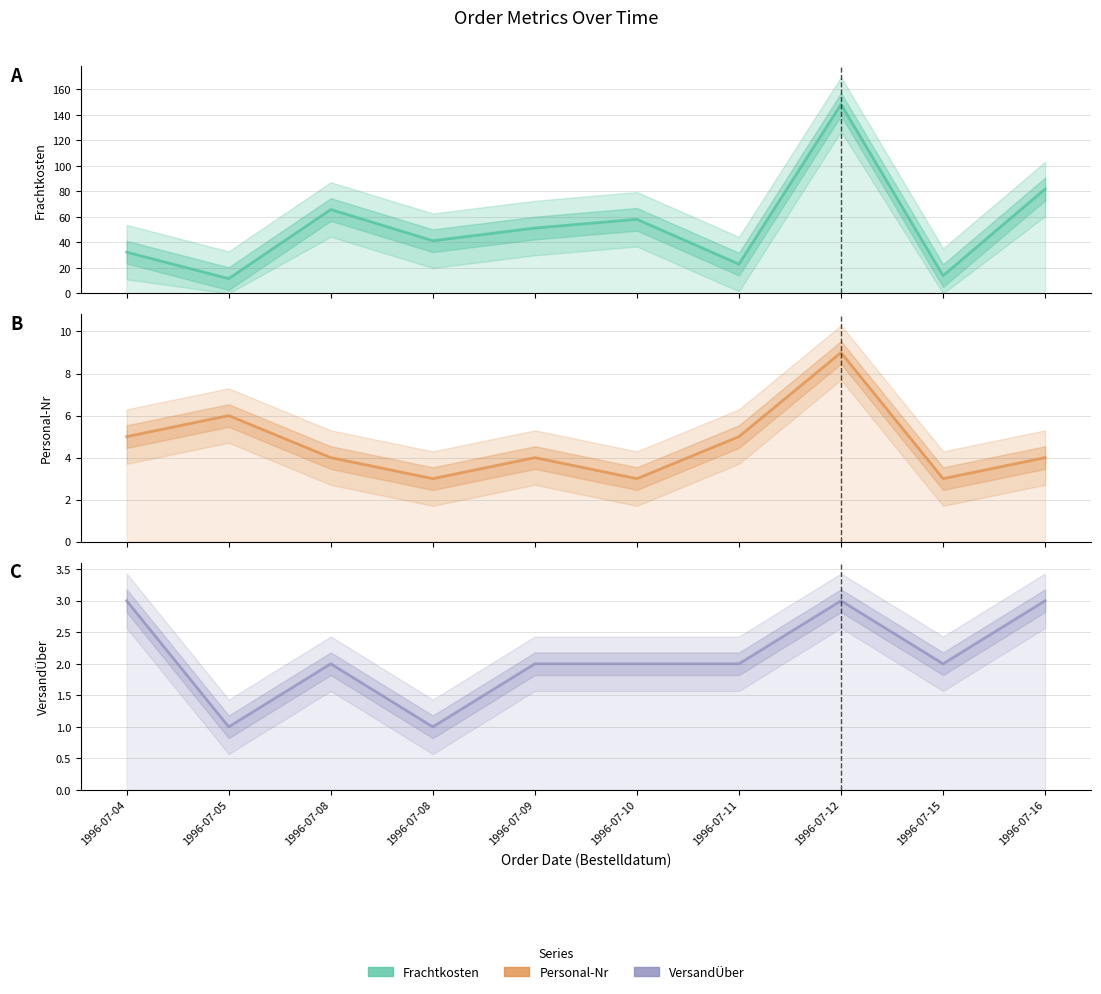

Reading left to right, what are all the values shown in this chart?

Frachtkosten: 1996-07-04=32.4	1996-07-05=11.6	1996-07-08=65.8	1996-07-08=41.3	1996-07-09=51.3	1996-07-10=58.2	1996-07-11=23.0	1996-07-12=148.3	1996-07-15=14.0	1996-07-16=81.9
Personal-Nr: 1996-07-04=5.0	1996-07-05=6.0	1996-07-08=4.0	1996-07-08=3.0	1996-07-09=4.0	1996-07-10=3.0	1996-07-11=5.0	1996-07-12=9.0	1996-07-15=3.0	1996-07-16=4.0
VersandÜber: 1996-07-04=3.0	1996-07-05=1.0	1996-07-08=2.0	1996-07-08=1.0	1996-07-09=2.0	1996-07-10=2.0	1996-07-11=2.0	1996-07-12=3.0	1996-07-15=2.0	1996-07-16=3.0